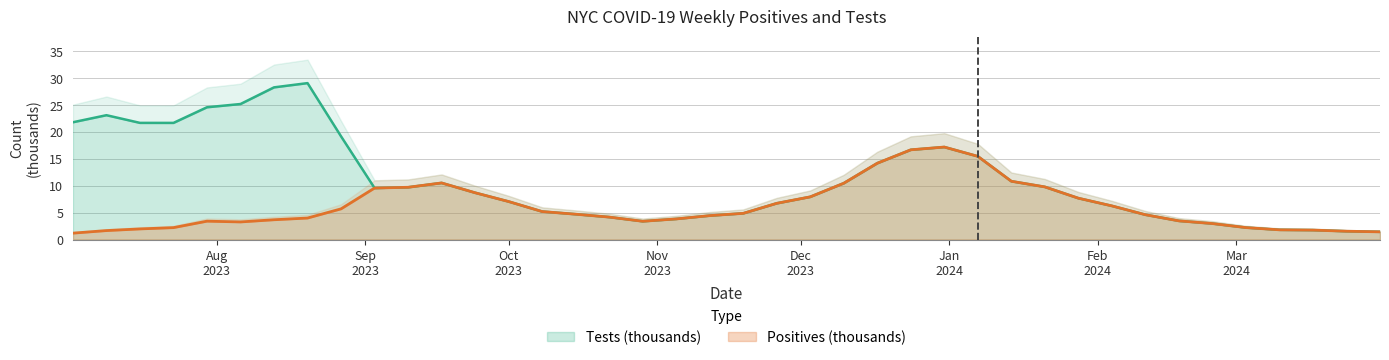

What is the minimum value for Positives (thousands)?

1.2